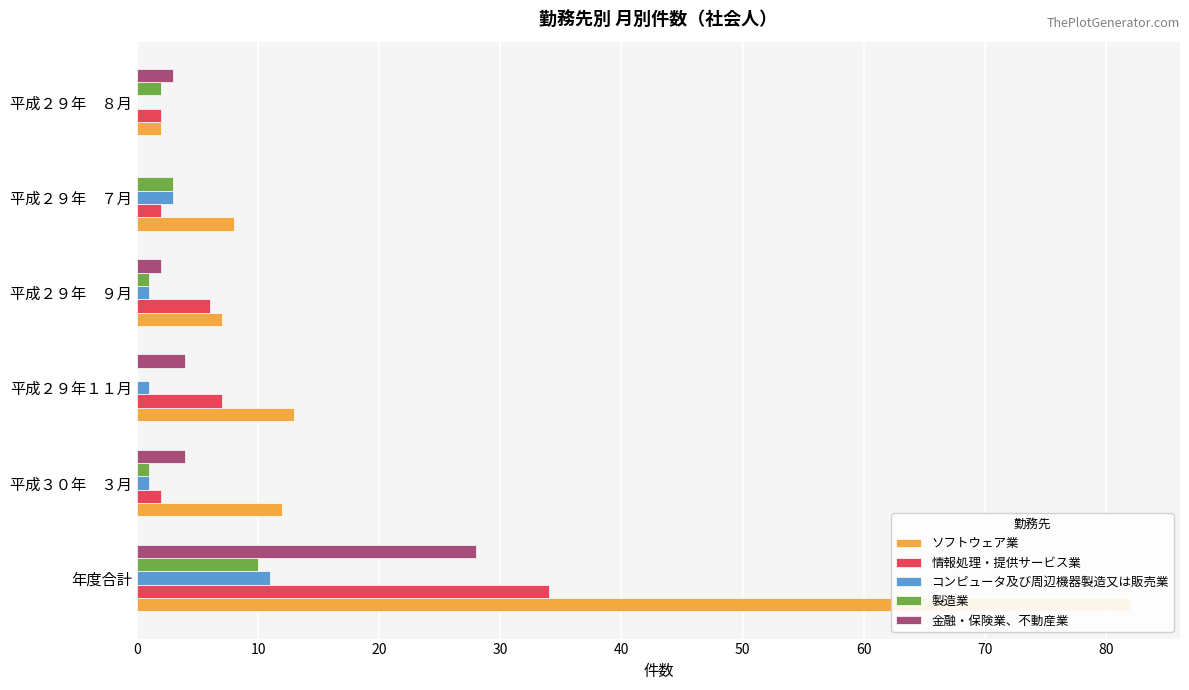

What is the difference between the second highest and minimum values in the 金融・保険業、不動産業 series?

4